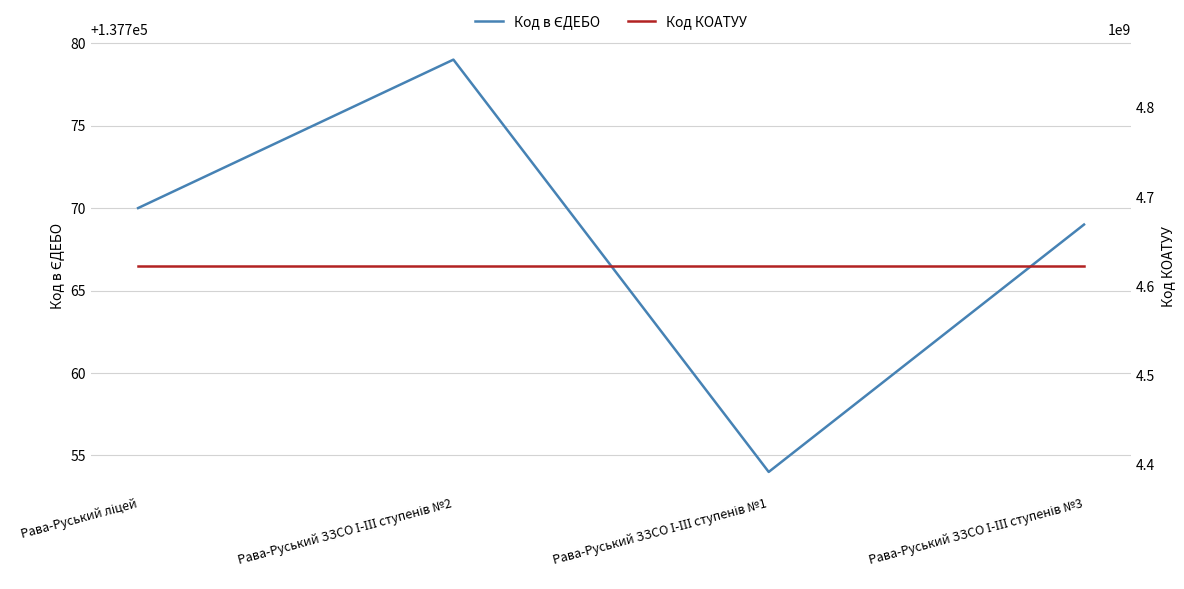

What is the spread (max minus min) of values at Рава-Руський ЗЗСО І-ІІІ ступенів №2?

4622572621